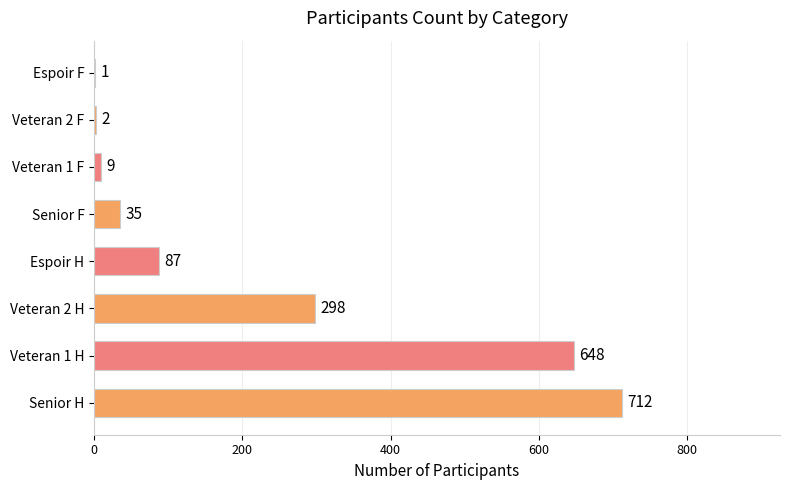

What is the change in value from Veteran 1 F to Espoir F?

-8